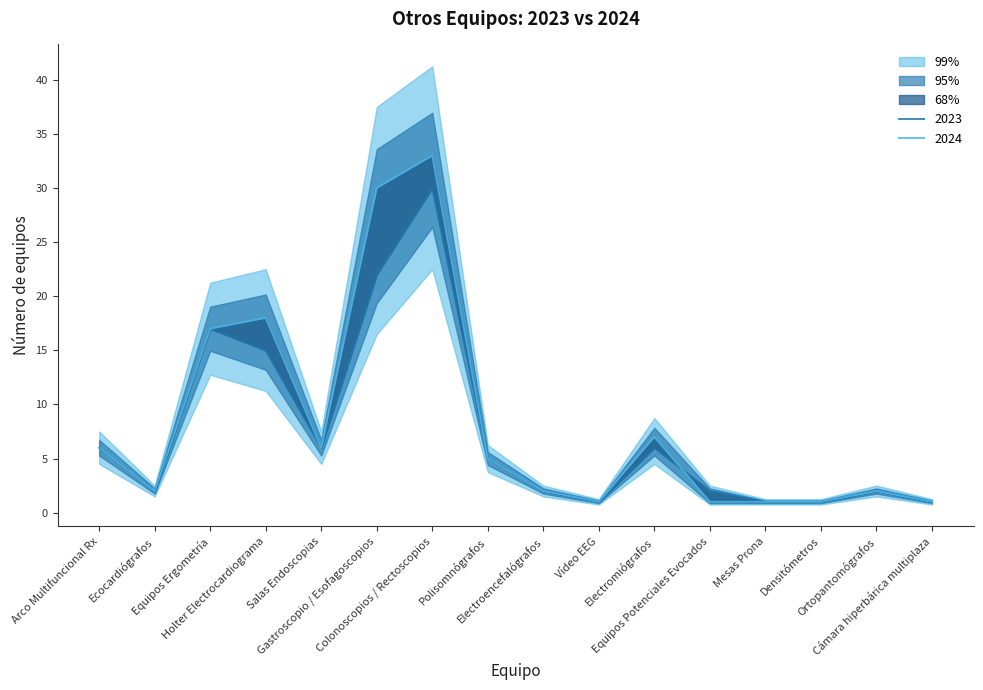

Count the number of data series in this chart.

2